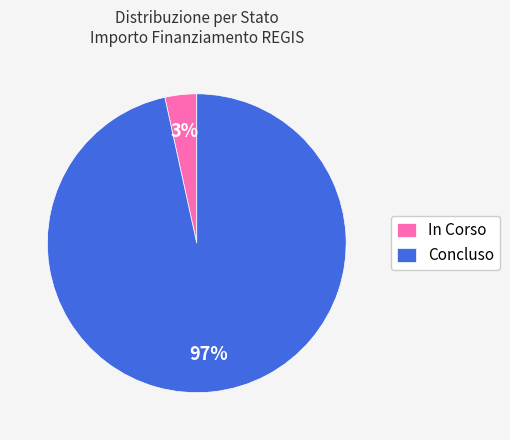

To the nearest percent, what is the average slice percentage?

50%